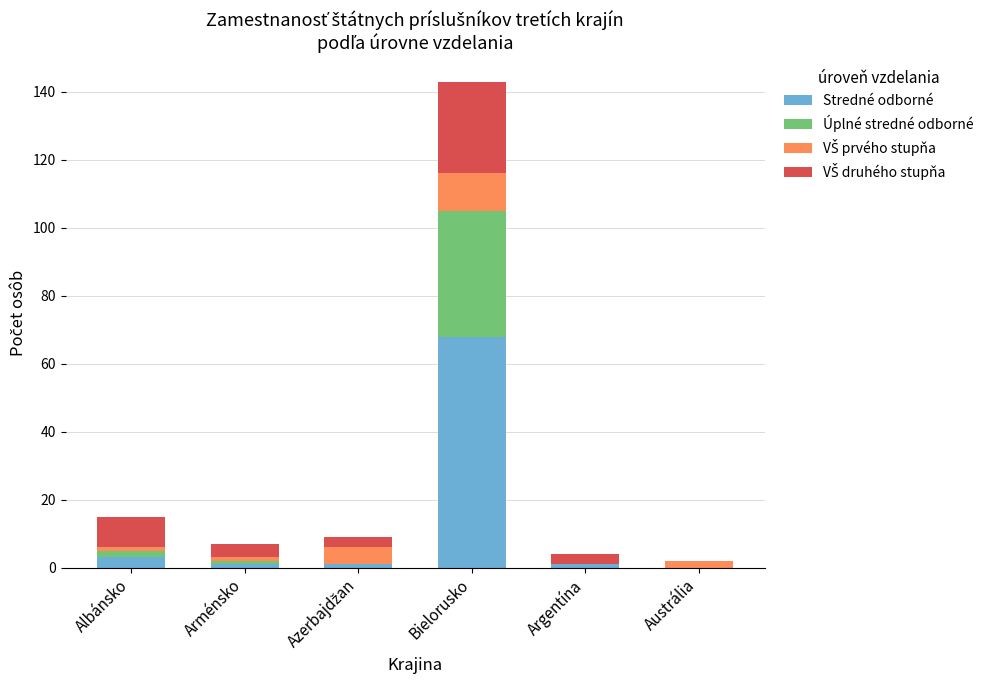

At which label does Stredné odborné reach its peak?

Bielorusko